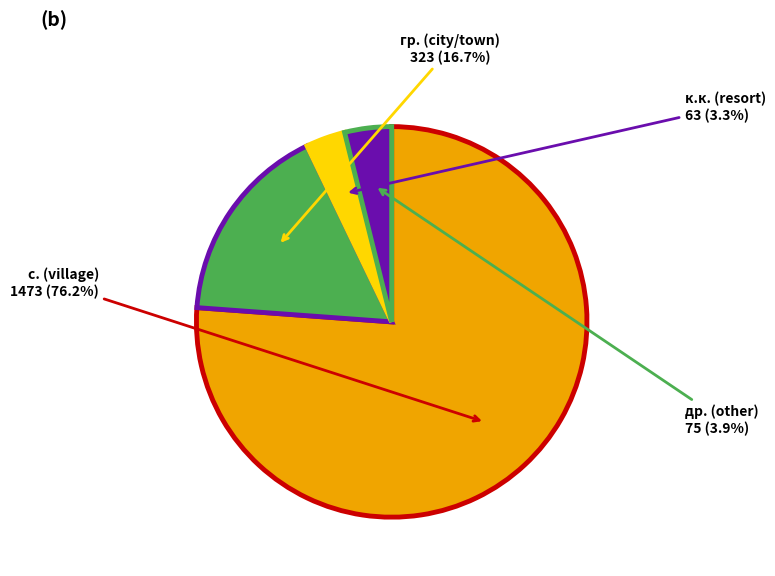

Between др. (other) and к.к. (resort), which is larger?

др. (other)